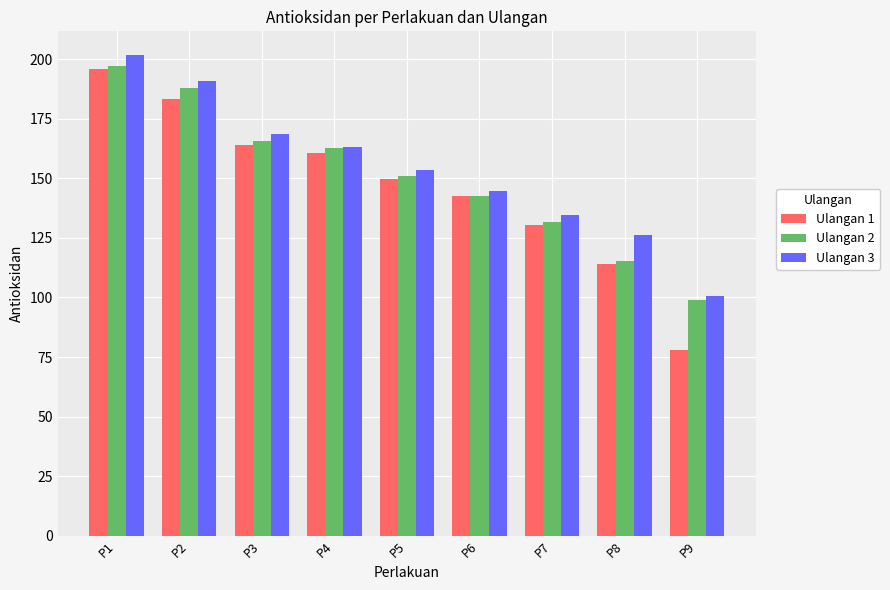

What is the minimum value shown in the chart?

77.9